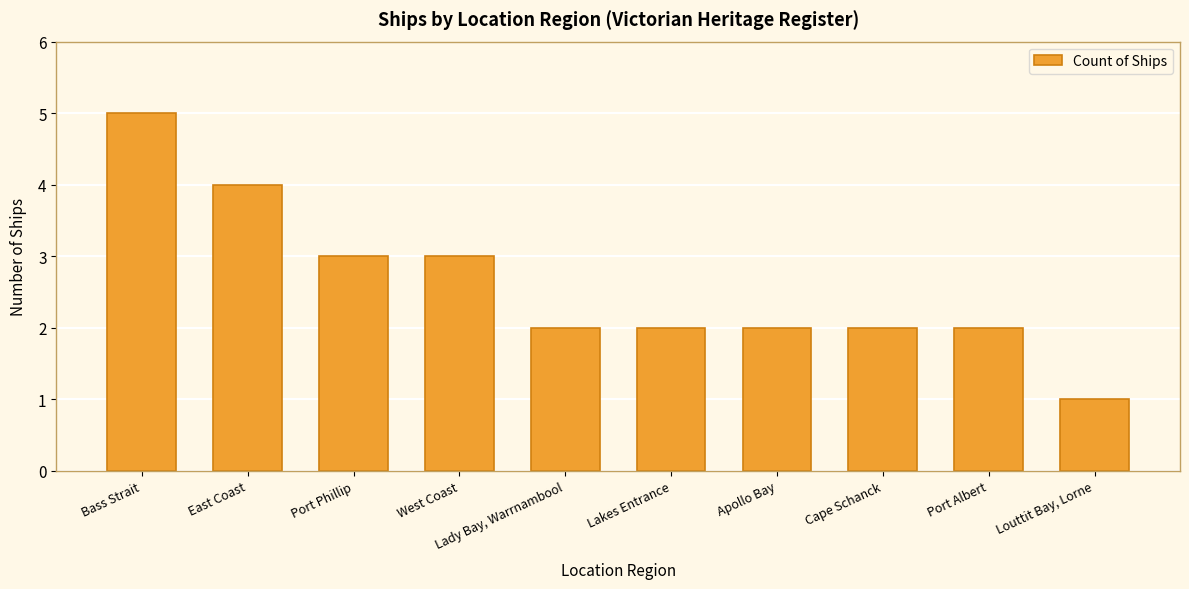

Are the bars horizontal?

No